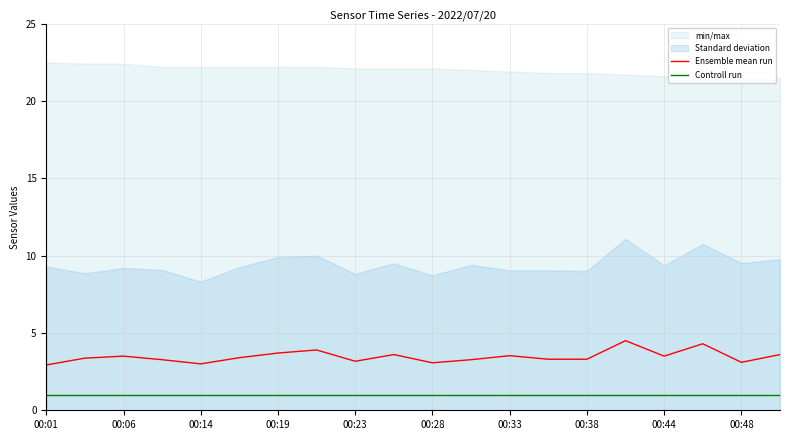

How many data points does each series have?

20